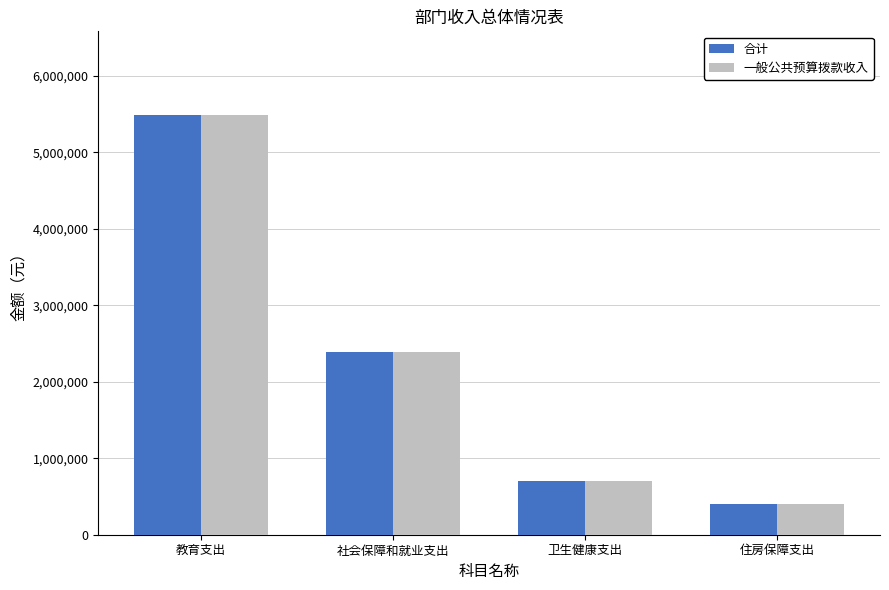

List the labels in order of 合计 value, smallest first.

住房保障支出, 卫生健康支出, 社会保障和就业支出, 教育支出